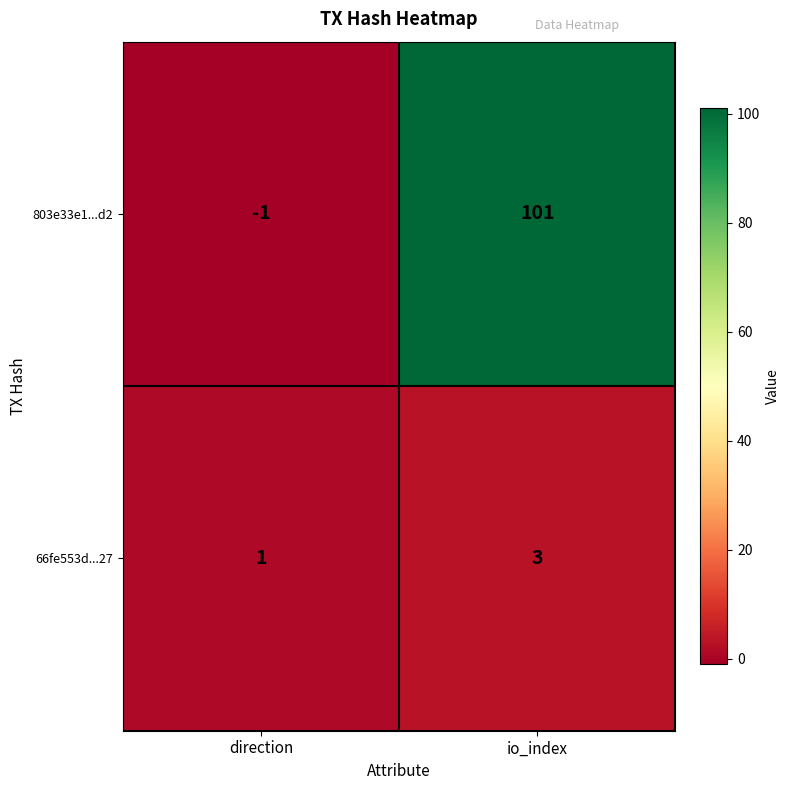

What is the spread (max minus min) of values at direction?

2